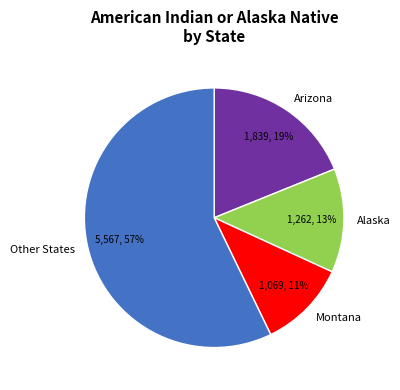

What percentage is the Other States slice, to the nearest percent?

57%